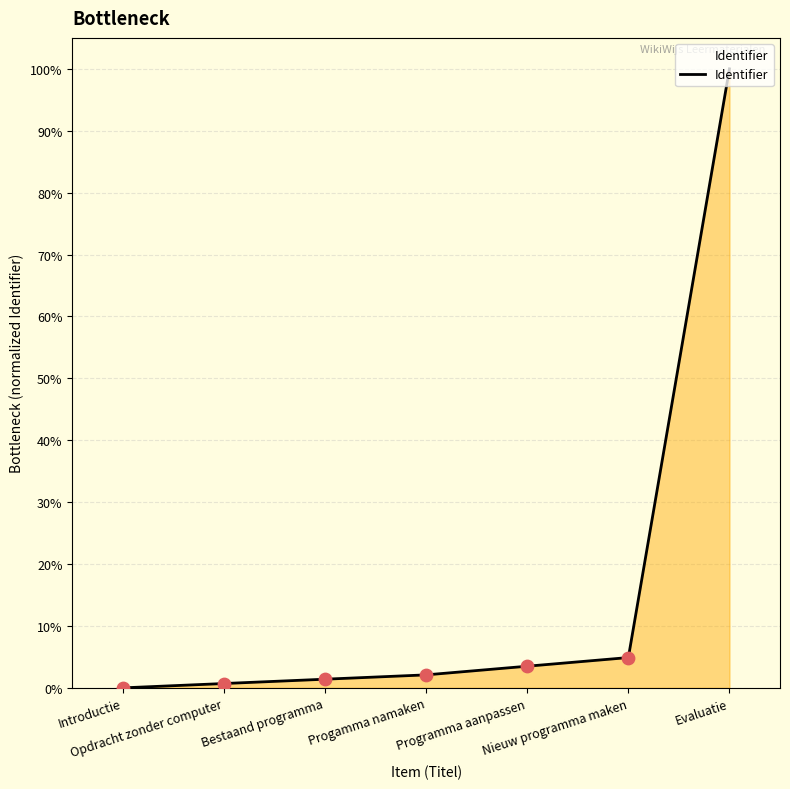

Between Bestaand programma and Programma aanpassen, which is larger?

Programma aanpassen